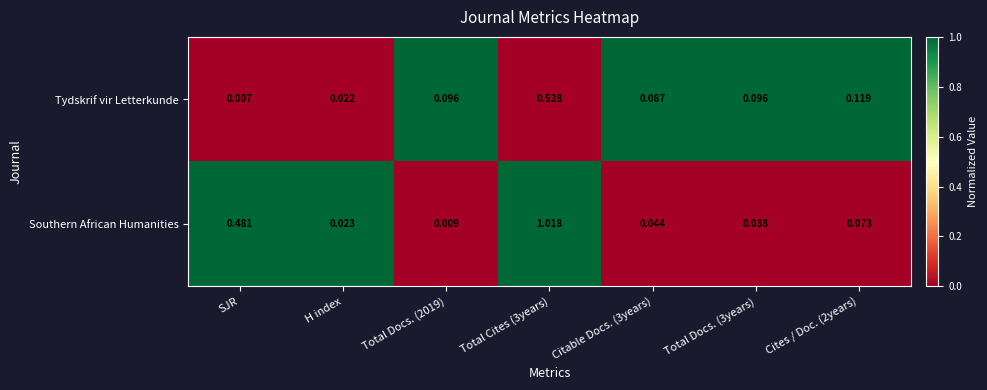

Is the value of Southern African Humanities at Citable Docs. (3years) greater than the value of Tydskrif vir Letterkunde at Total Docs. (3years)?

No